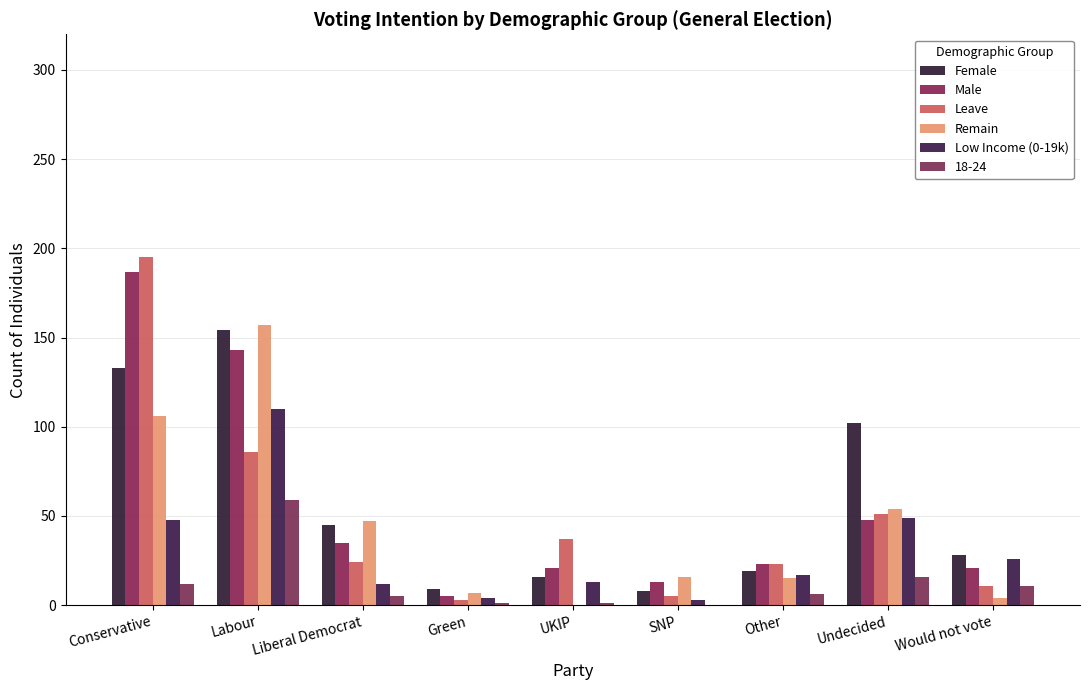

How many categories are shown in the chart?

9